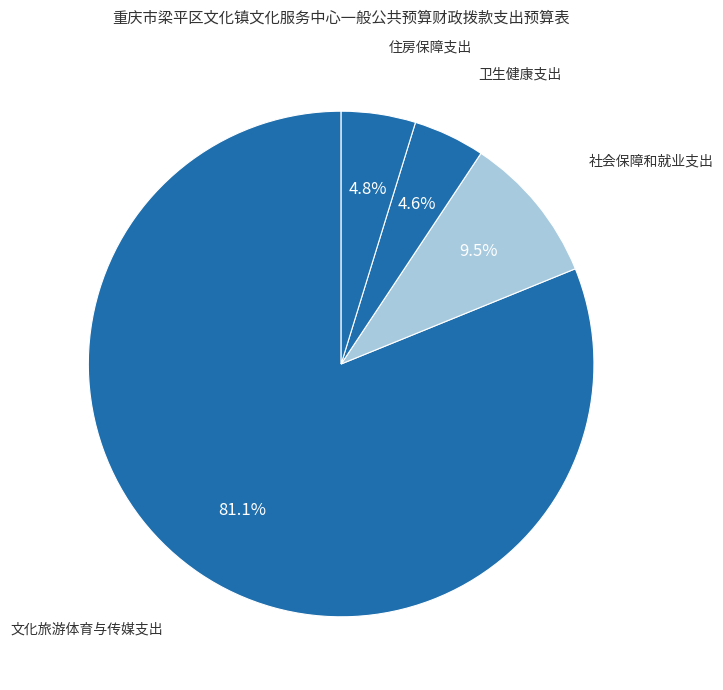

What percentage is the 卫生健康支出 slice, to the nearest percent?

5%